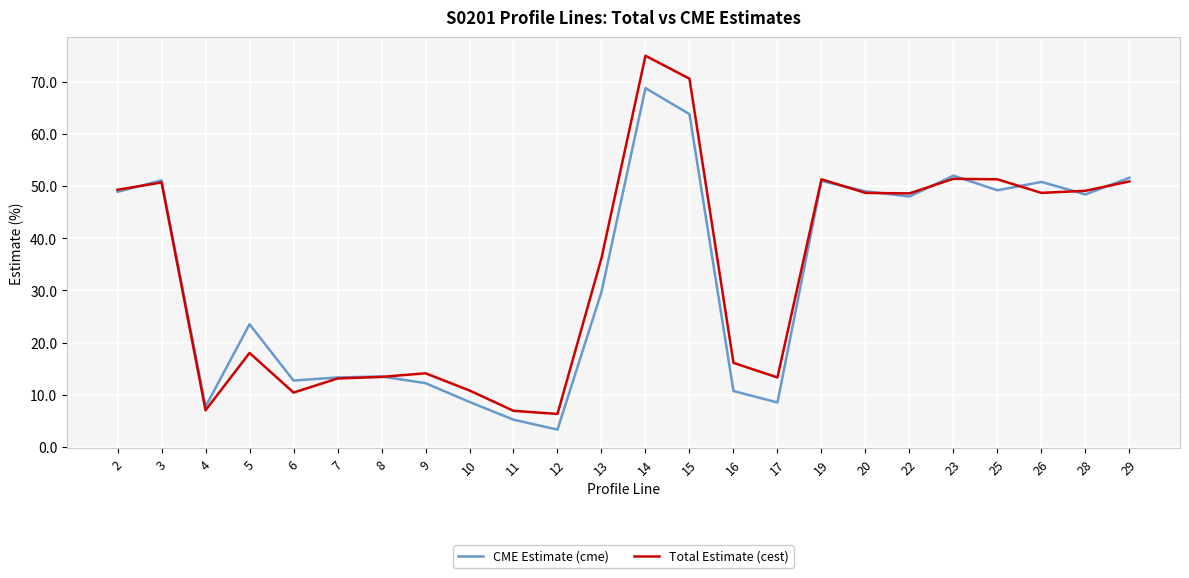

What is the difference between the second highest and minimum values in the Total Estimate (cest) series?

64.3